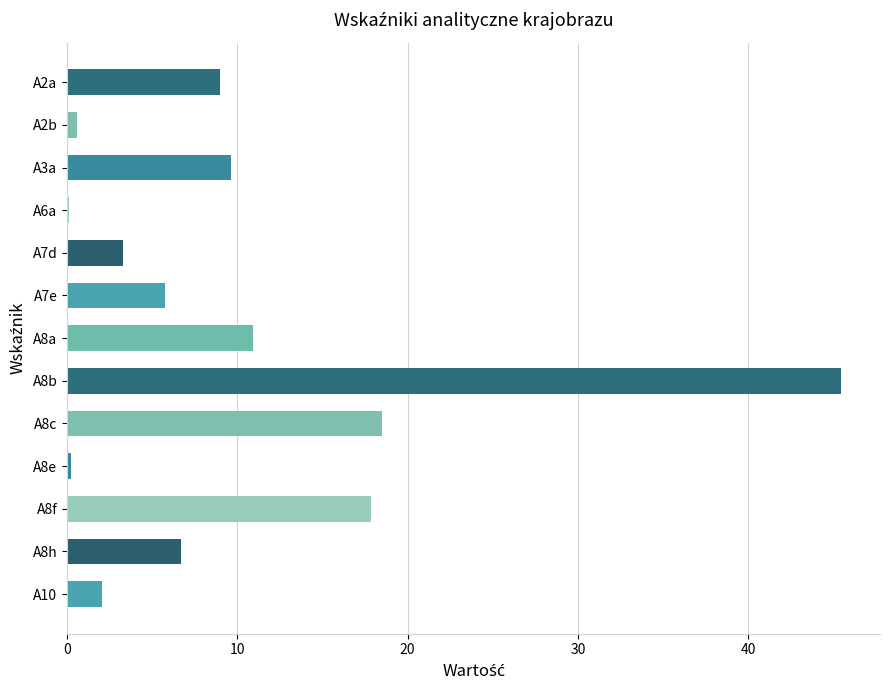

What is the sum of all values?

130.1